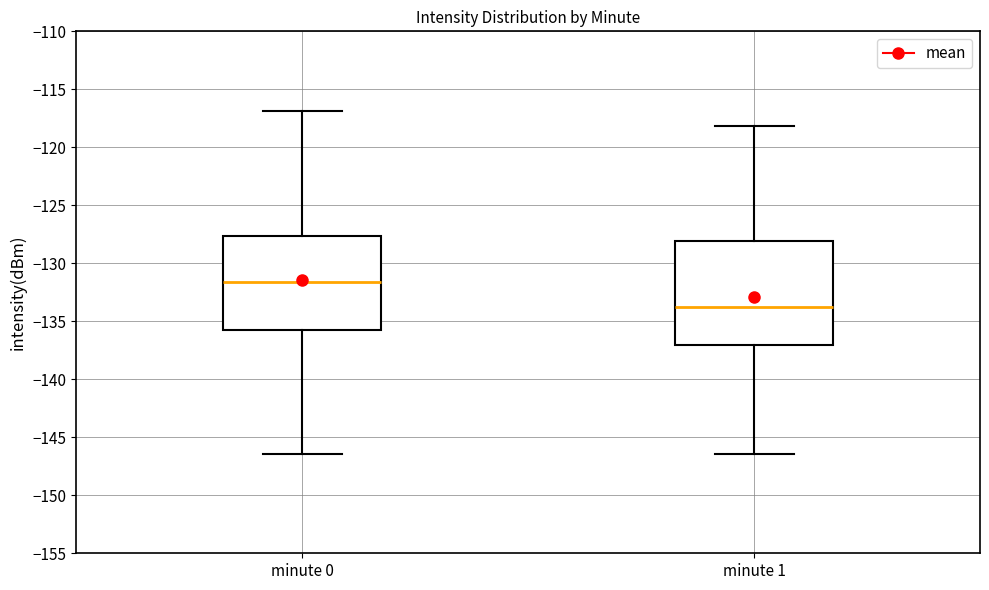

Which box is the tallest, from its lower edge to its upper edge?

minute 1